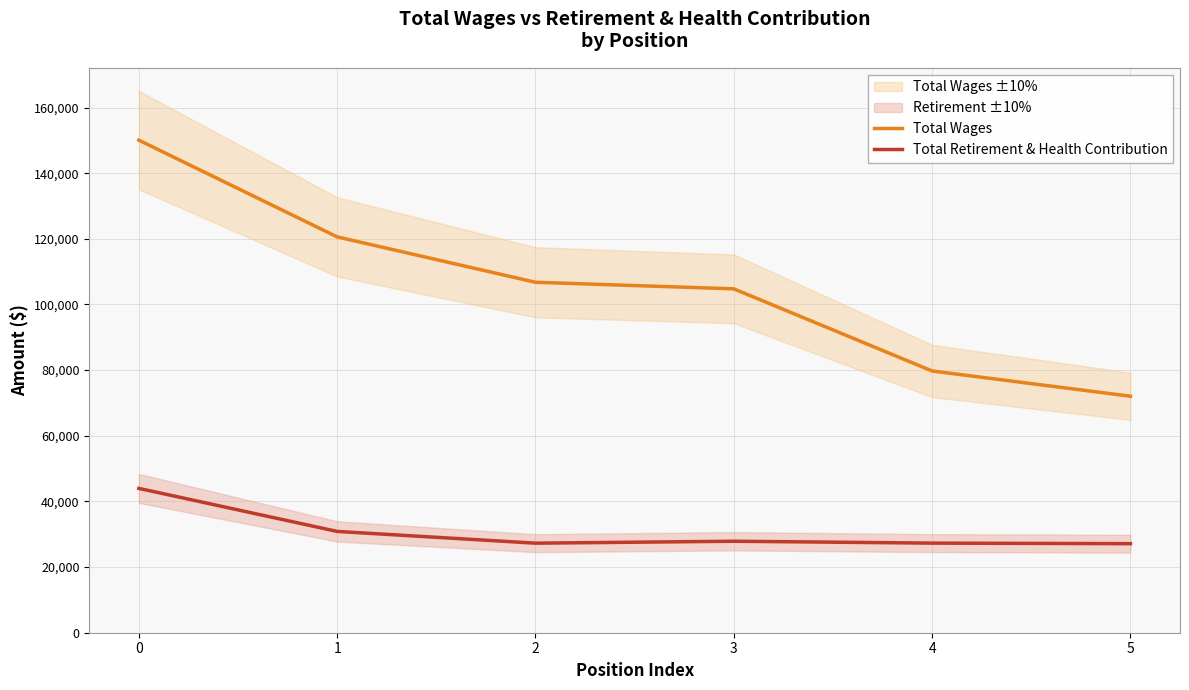

At 5, list the series in order from smallest to largest.

Total Retirement & Health Contribution, Total Wages